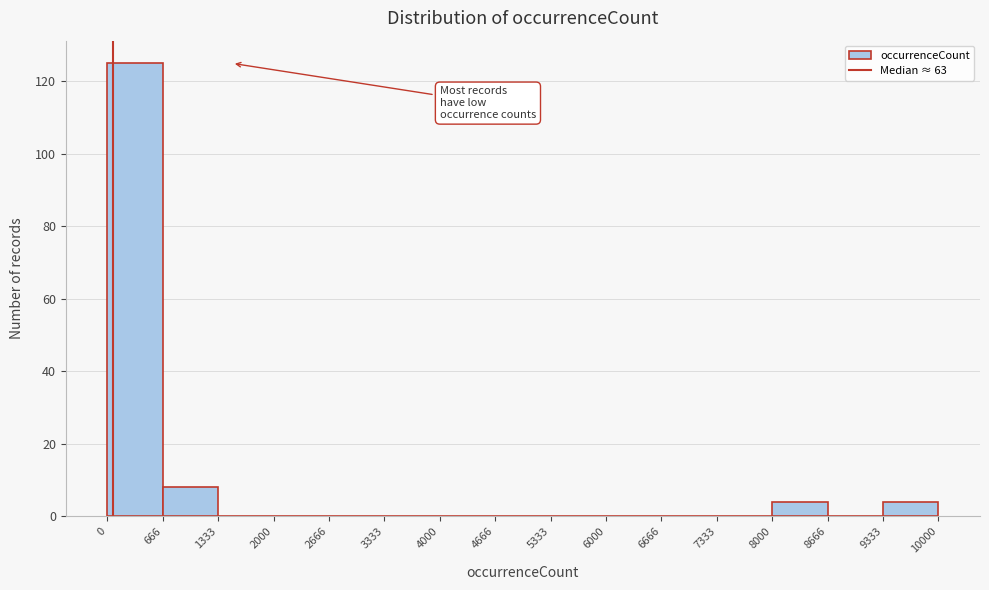

Reading left to right, transcribe this chart: for each bar, give the range it covers on the x-axis and its height. The values are not printed on the chart, so give them approximately, as read against the axis.

0 to 666: 126
666 to 1333: 8
1333 to 2000: 0
2000 to 2666: 0
2666 to 3333: 0
3333 to 4000: 0
4000 to 4666: 0
4666 to 5333: 0
5333 to 6000: 0
6000 to 6666: 0
6666 to 7333: 0
7333 to 8000: 0
8000 to 8666: 4
8666 to 9333: 0
9333 to 10000: 4